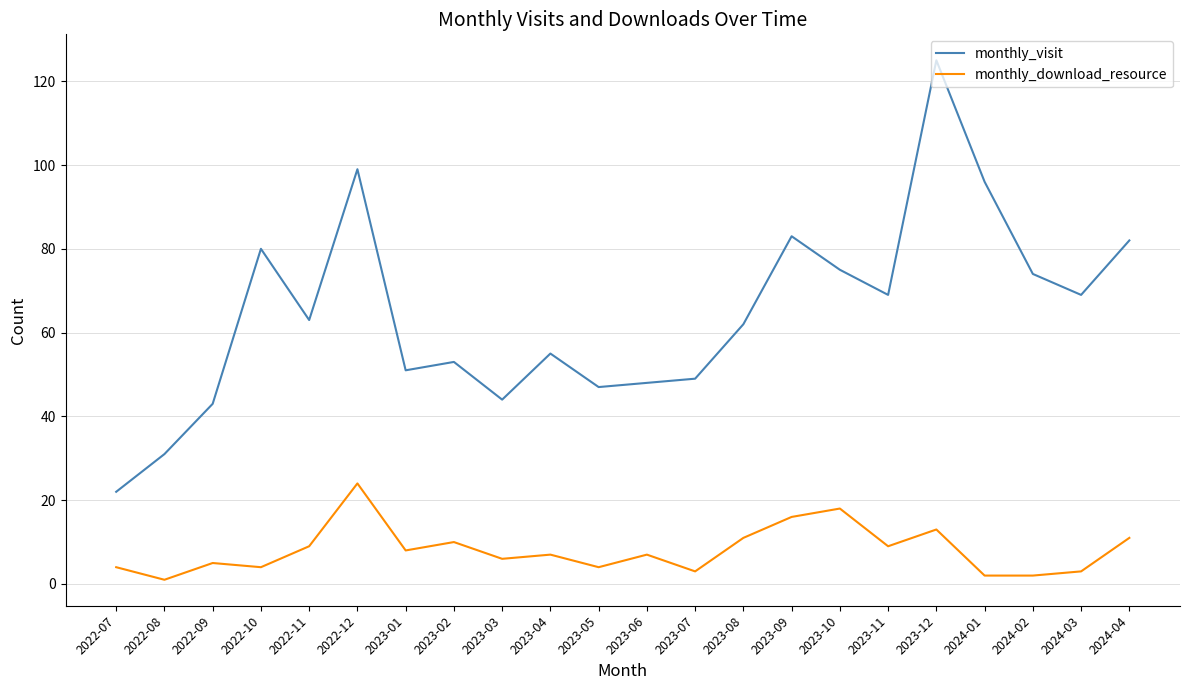

Which series has the largest total across all categories?

monthly_visit